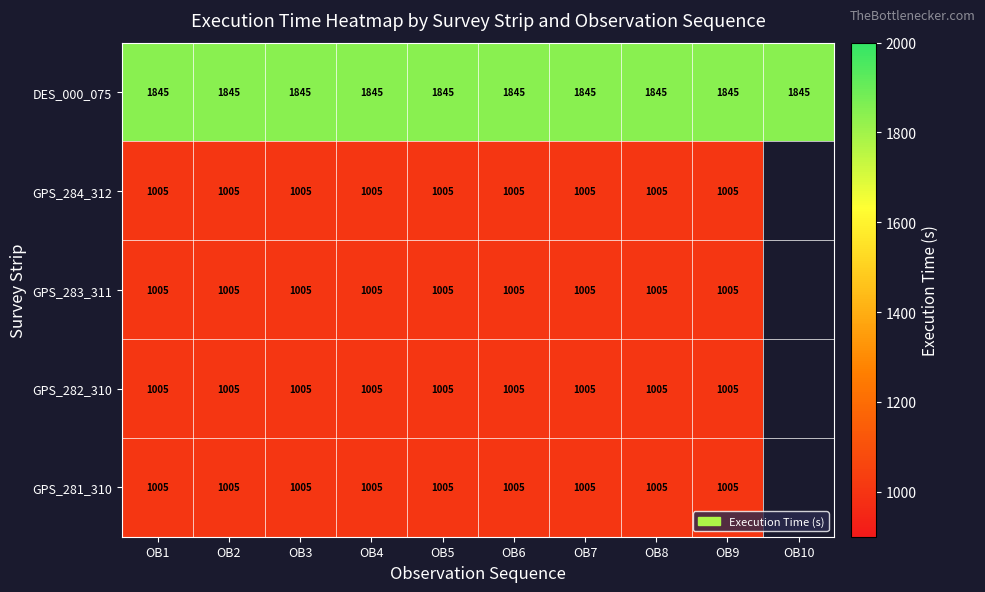

What value does the DES_000_075 series have at OB7?

1845